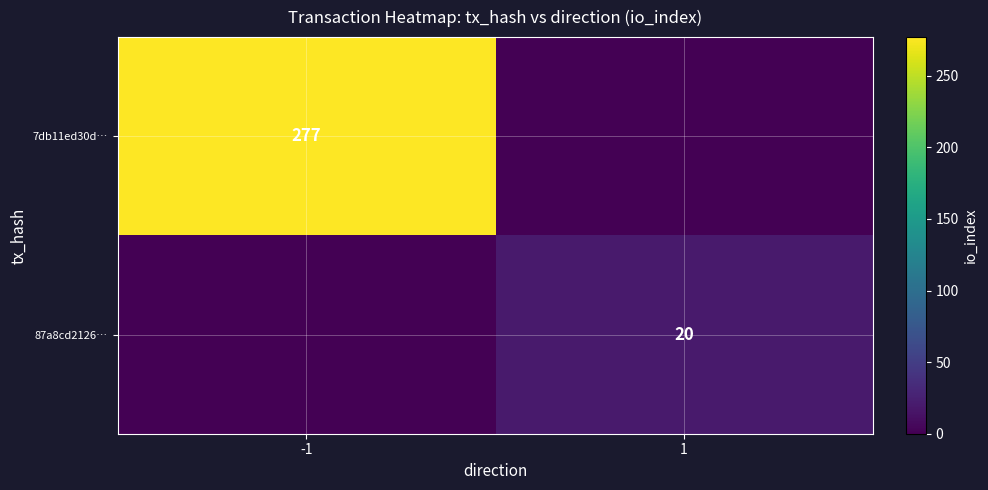

The value of 7db11ed30d… at -1 is 93. True or false?

False